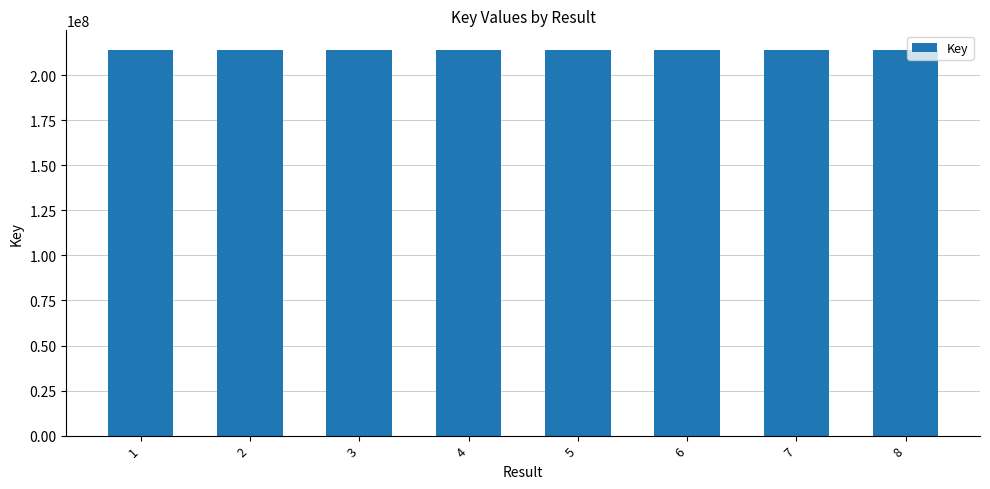

Is it true that the value at 8 is 139072816?

False